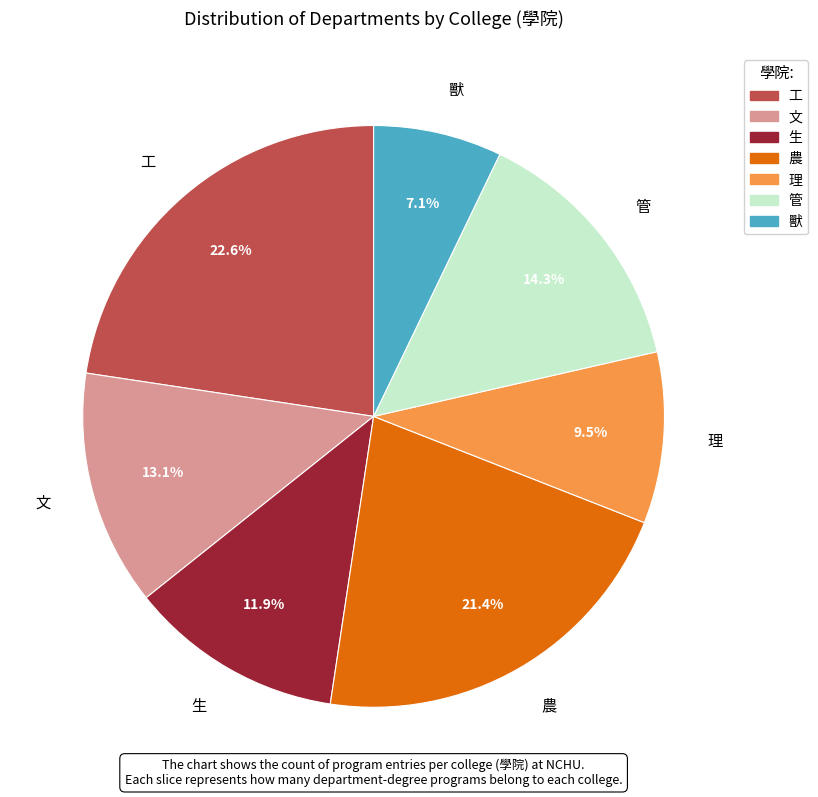

Combined, what portion of the pie is 生 and 農?

33.3%